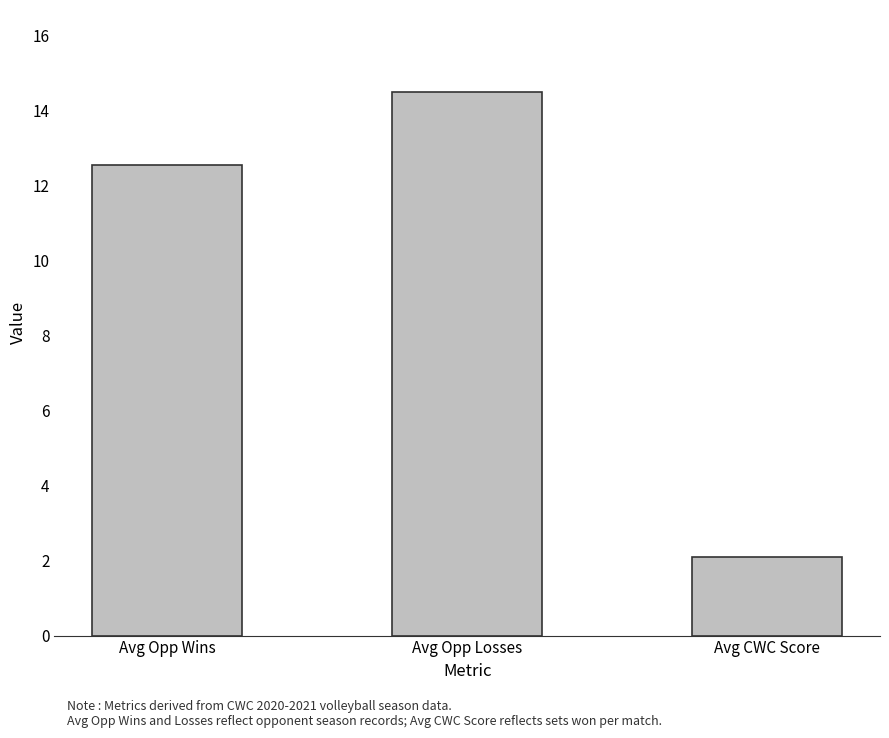

What position from the left is Avg Opp Losses?

2